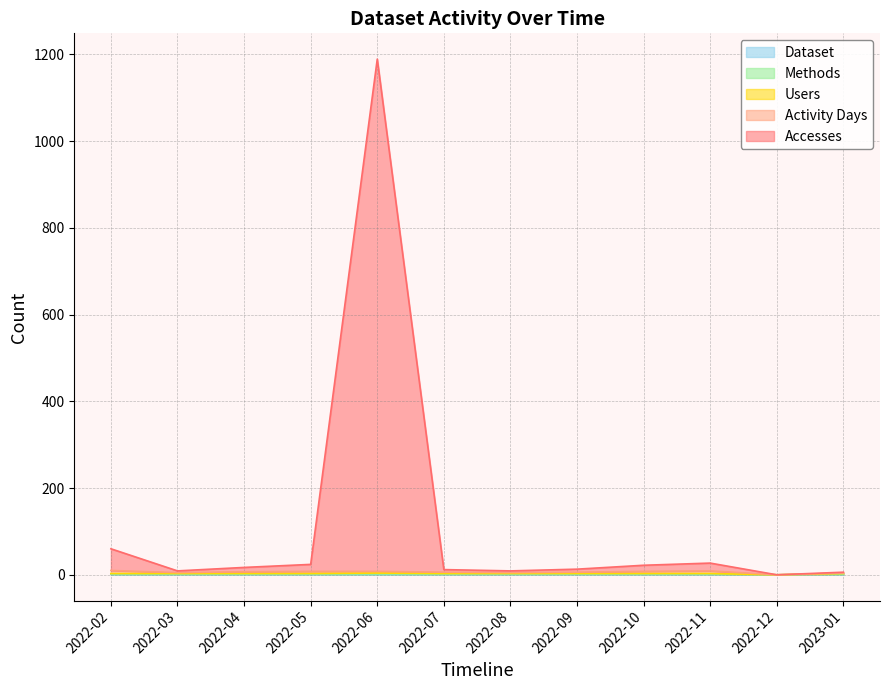

True or false: Accesses and Dataset cross at least once.

False